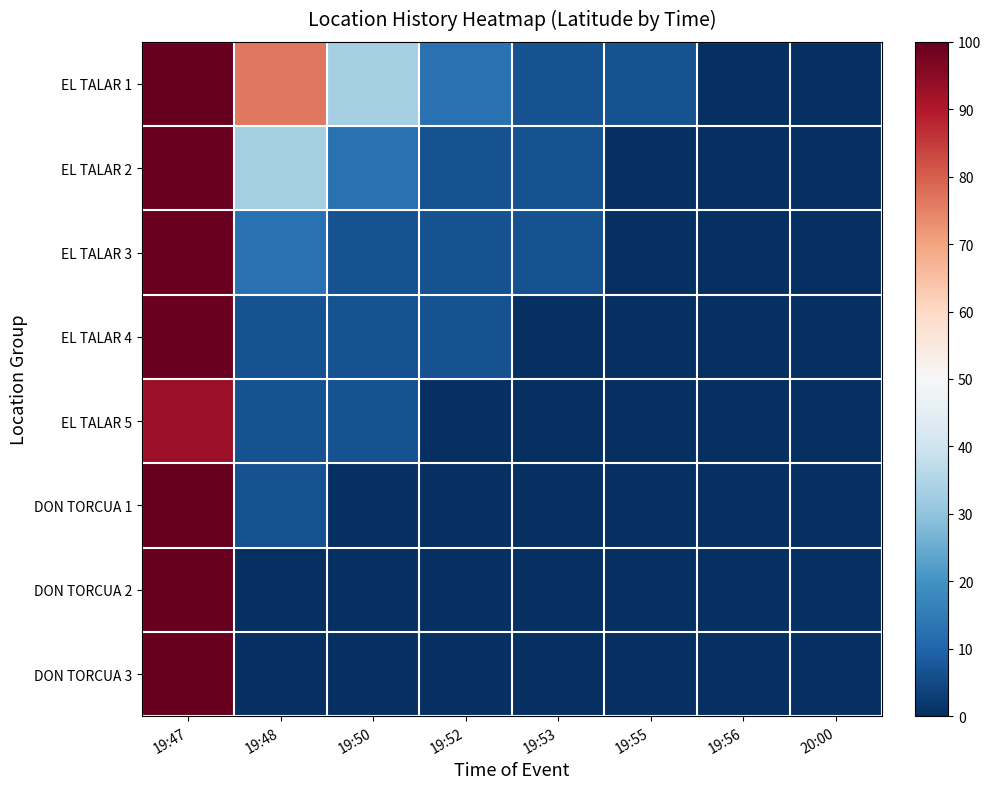

Which label corresponds to the smallest value in the chart?

19:56